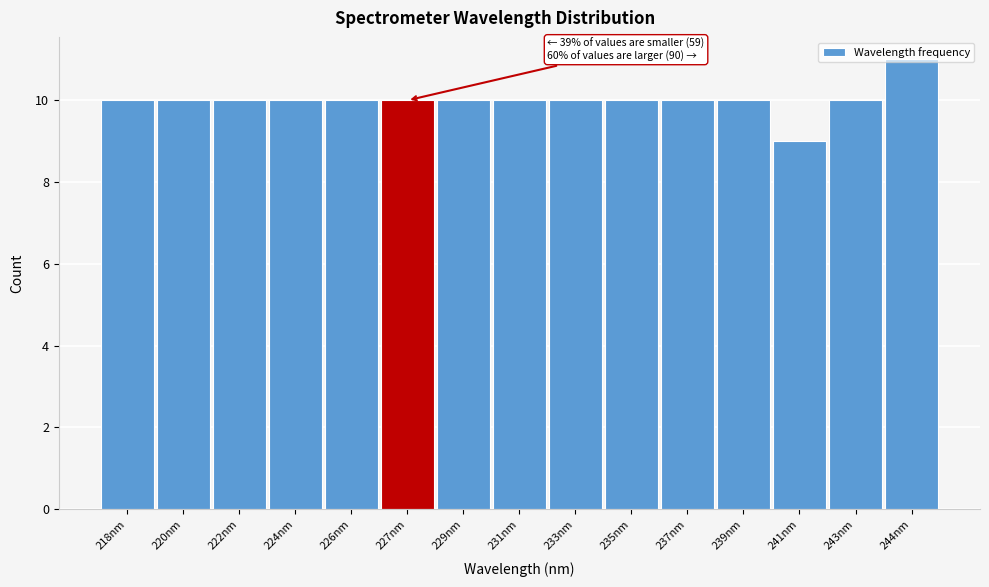

What is the value of the 7th bar from the left?

10